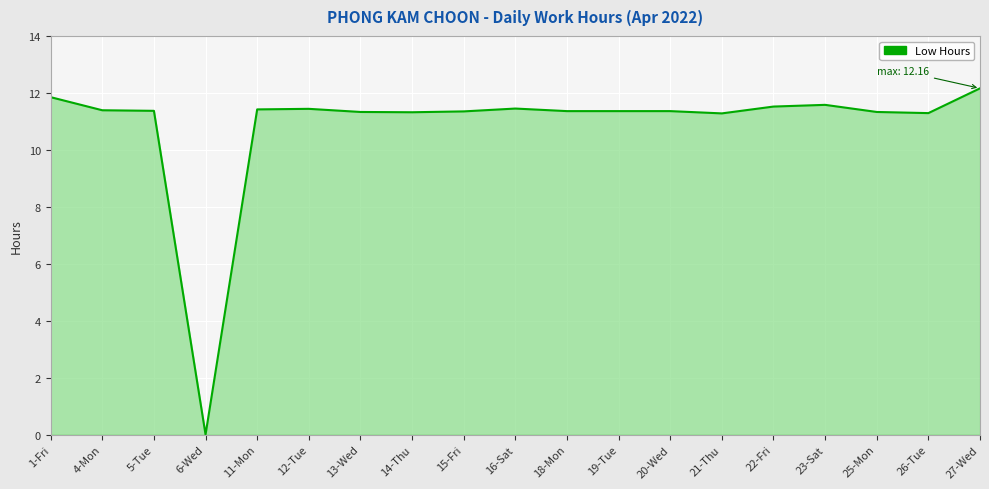

The value at 21-Thu is 4.9. True or false?

False